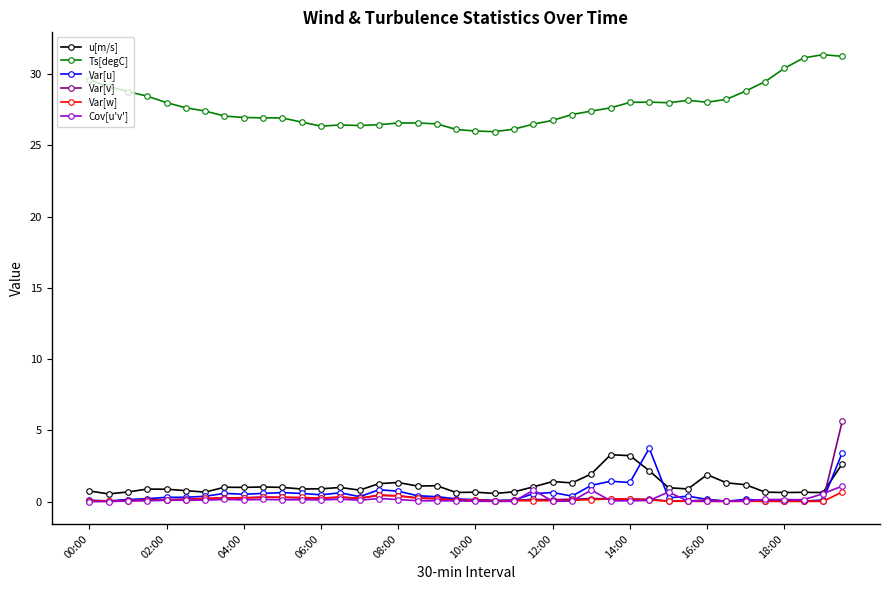

True or false: Ts[degC] has more than 2 interior local peaks.

True